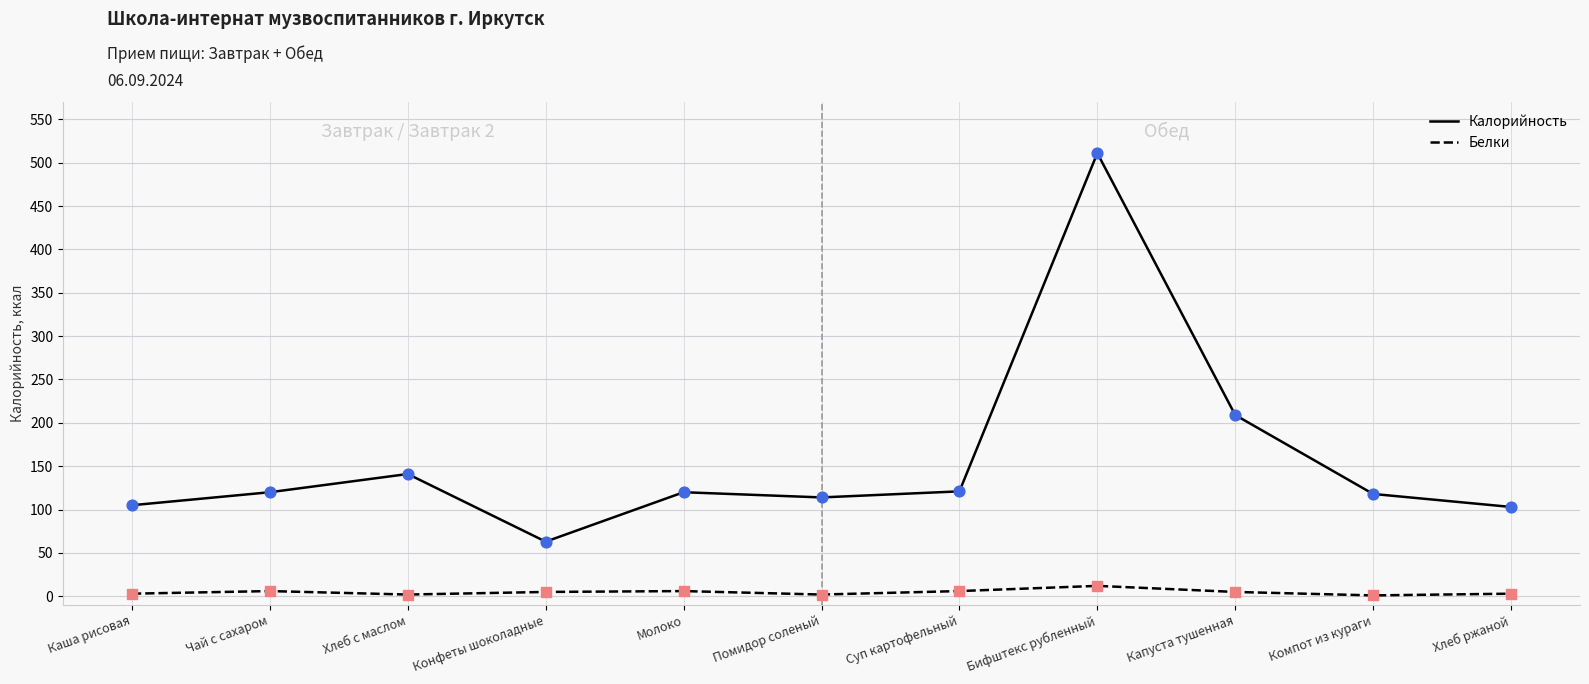

Which series has the widest spread of values?

Калорийность